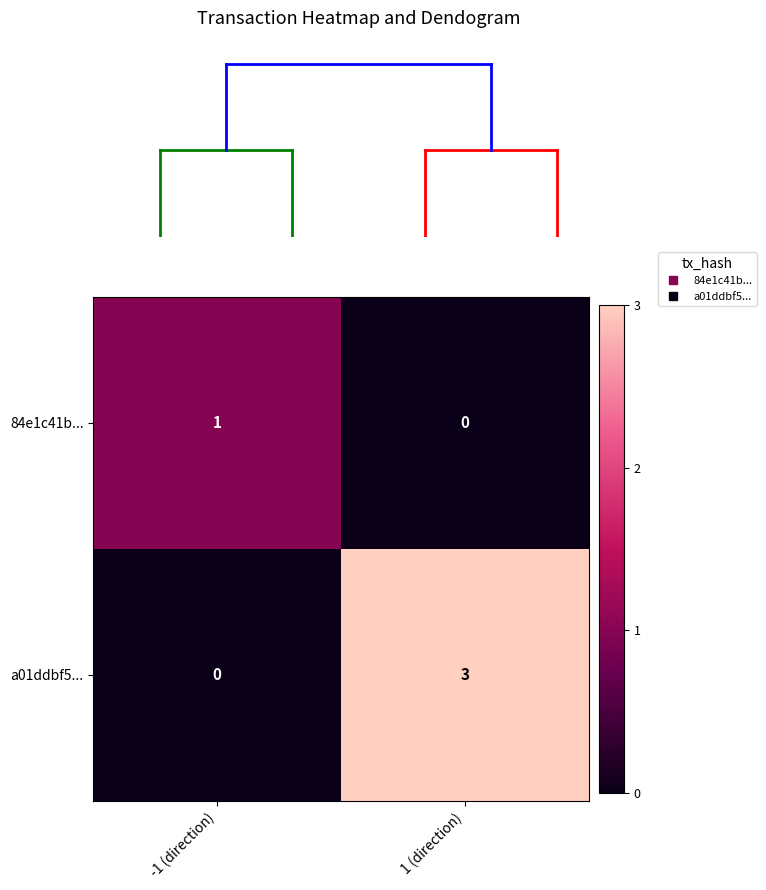

How many data points in 84e1c41b... are less than 1?

1